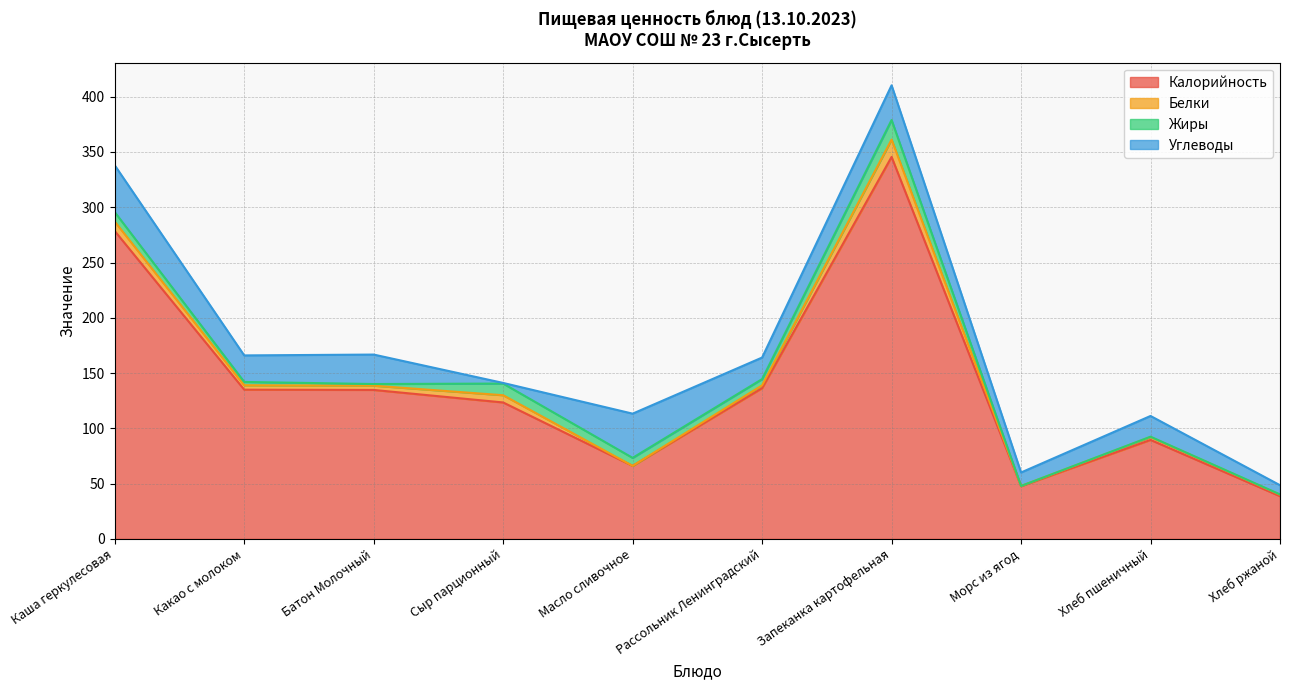

What is the sum of the Калорийность values at Запеканка картофельная and Хлеб ржаной?

384.2